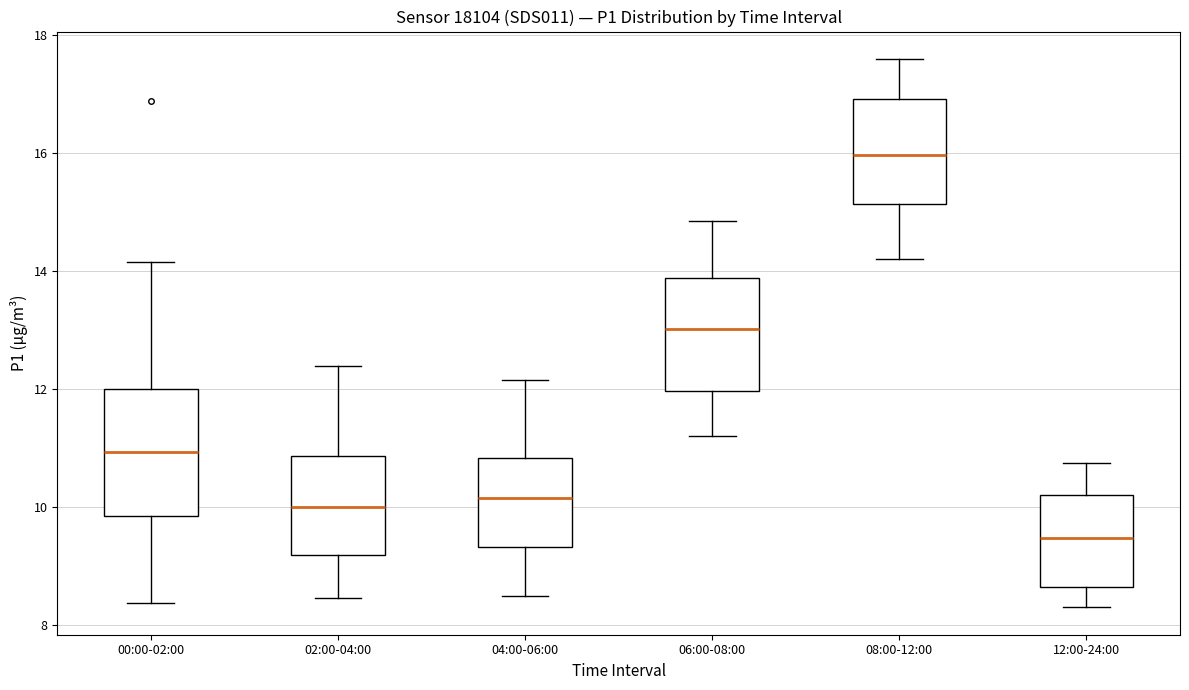

Reading left to right, transcribe this box plot: for each box, give where its median line is, the range the box spans, and where its two whiskers end, as read against the y-axis. The values are not printed on the chart, so give them approximately, as read against the axis.

00:00-02:00: median 11.0, box 9.8 to 12.0, whiskers 8.4 to 14.2
02:00-04:00: median 10.0, box 9.2 to 10.8, whiskers 8.4 to 12.4
04:00-06:00: median 10.2, box 9.4 to 10.8, whiskers 8.6 to 12.2
06:00-08:00: median 13.0, box 12.0 to 13.8, whiskers 11.2 to 14.8
08:00-12:00: median 16.0, box 15.2 to 17.0, whiskers 14.2 to 17.6
12:00-24:00: median 9.4, box 8.6 to 10.2, whiskers 8.4 to 10.8